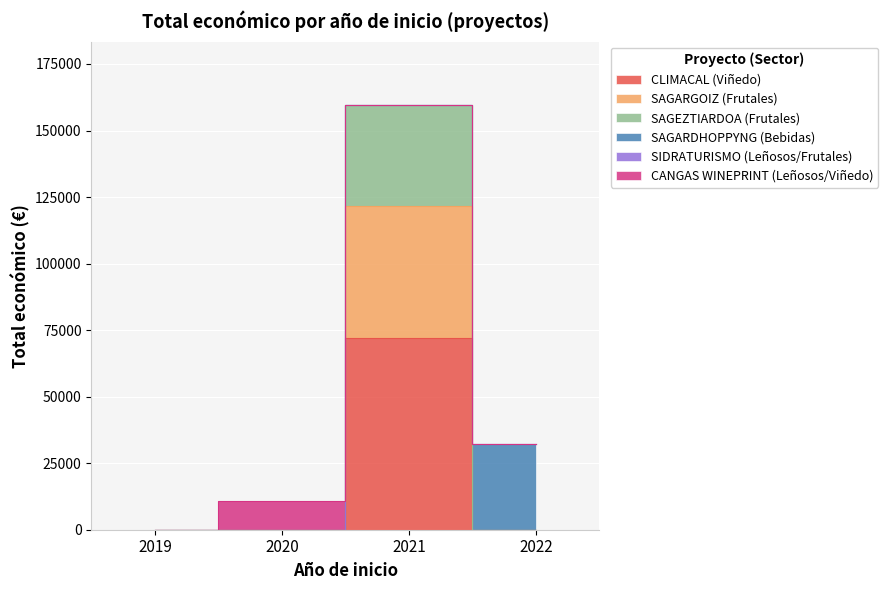

Where is the first local maximum for SAGARGOIZ (Frutales)?

2021